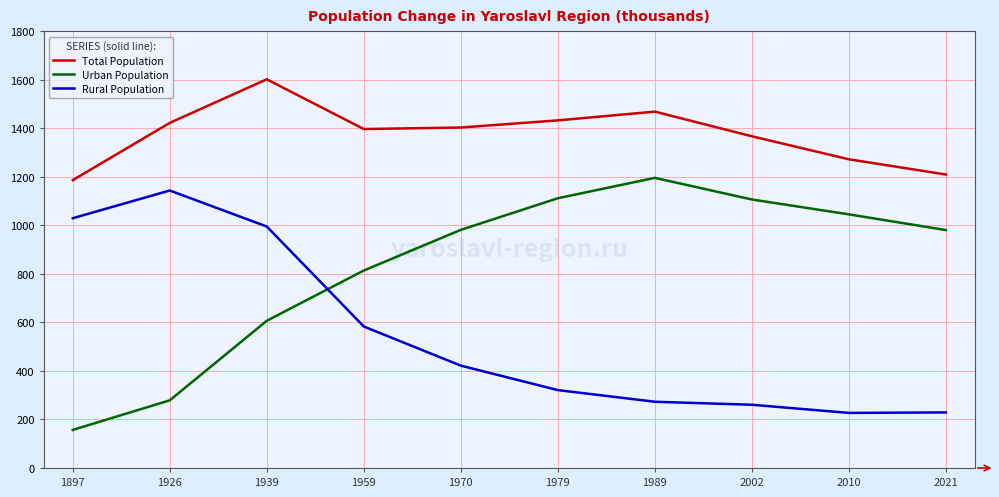

Where does the Urban Population series first go above 981?

1970